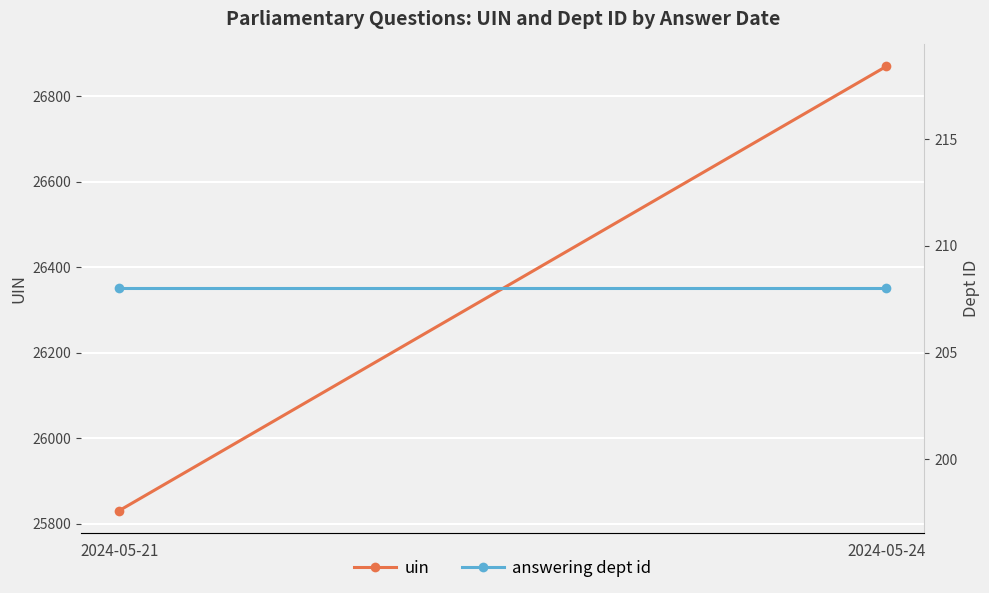

How many lines are shown in the chart?

2